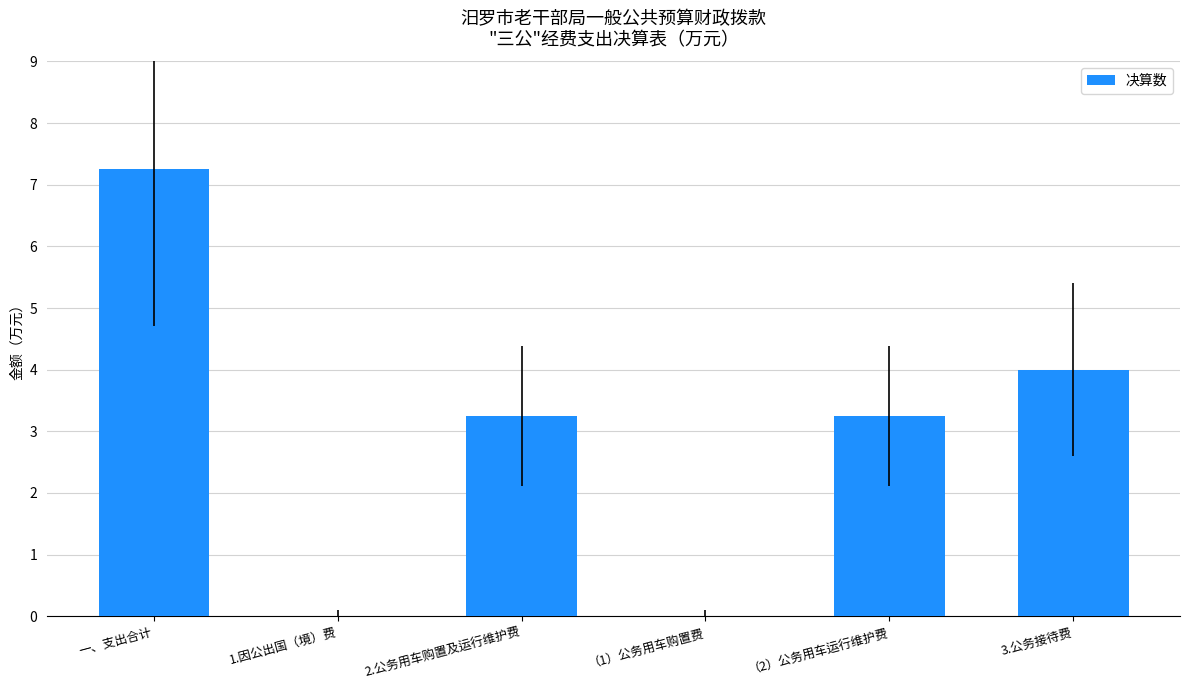

Is it true that the value at 一、支出合计 is 10.3?

False